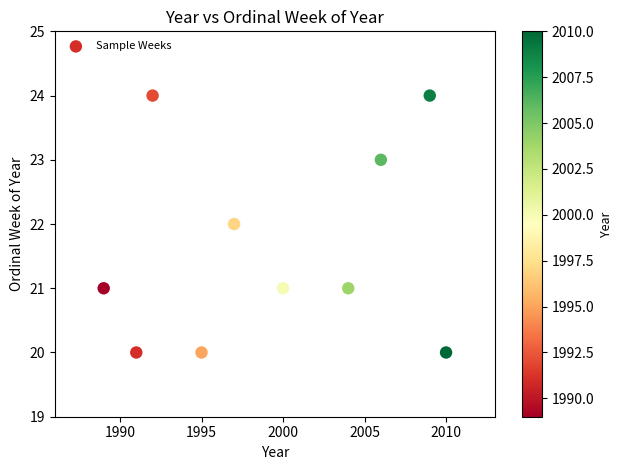

What is the range of X values (max minus min)?

21